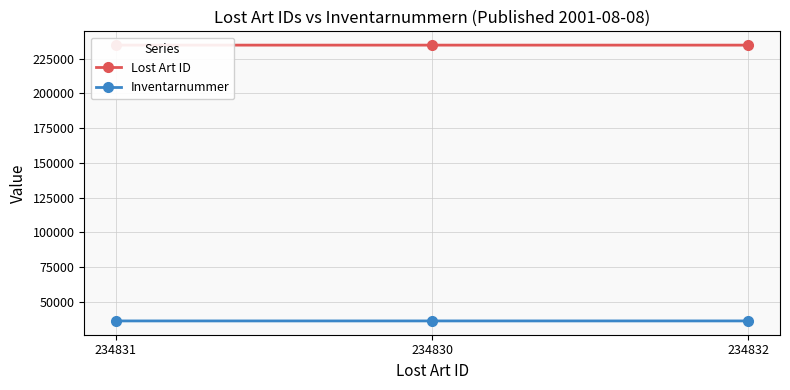

What is the sum of all Inventarnummer values?

108123